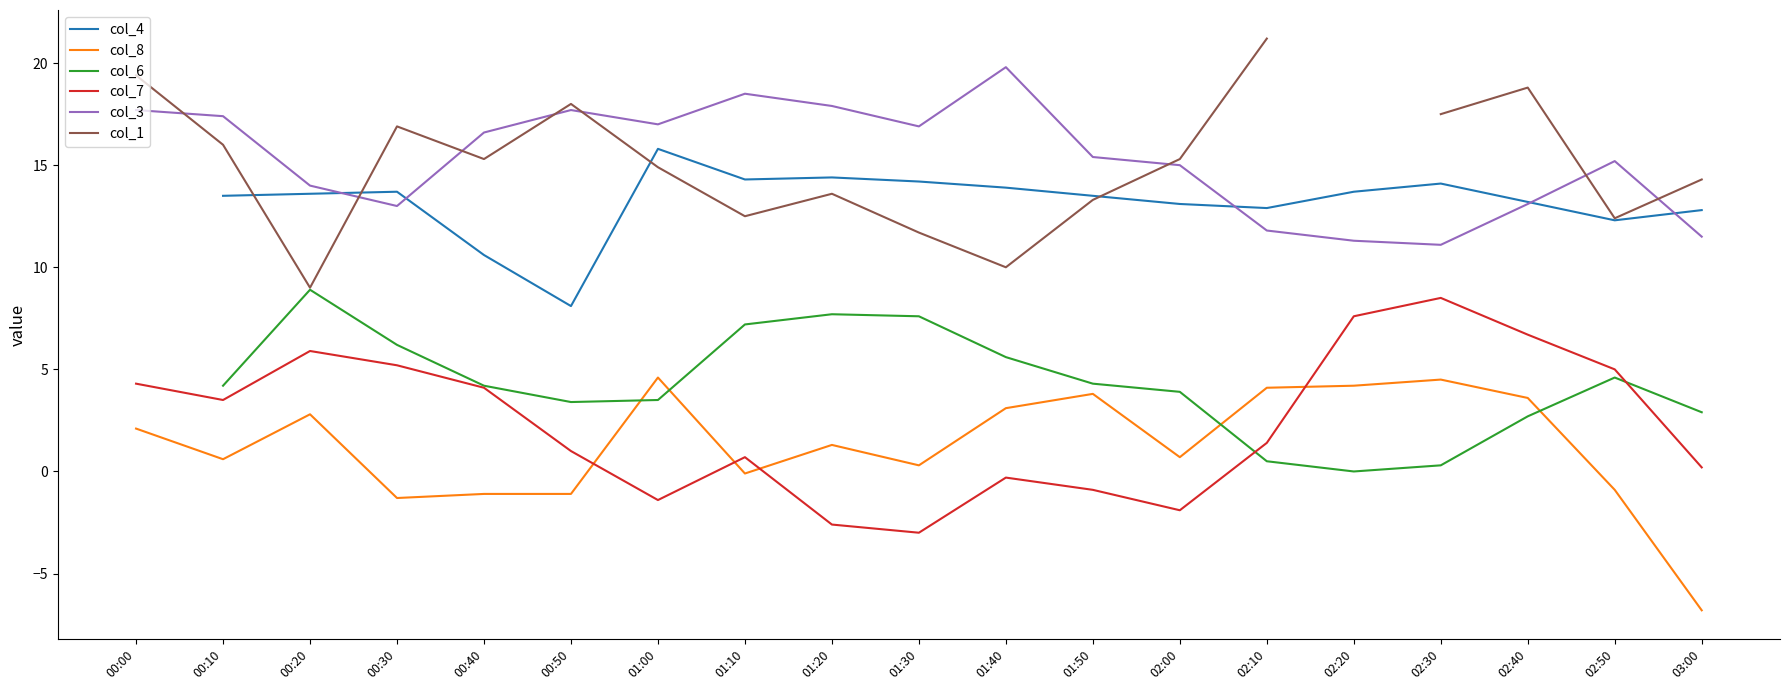

Does the chart display data point markers on the line(s)?

No